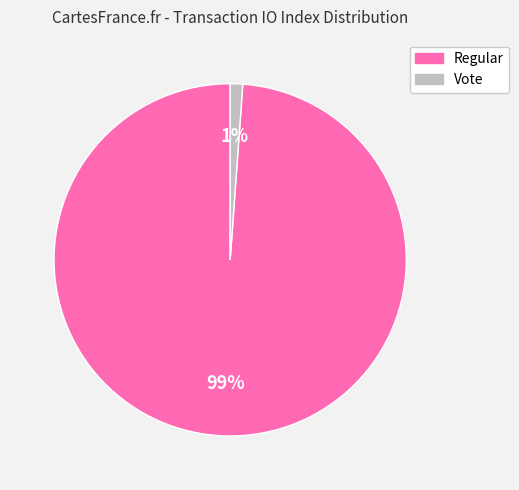

Between Regular and Vote, which is larger?

Regular